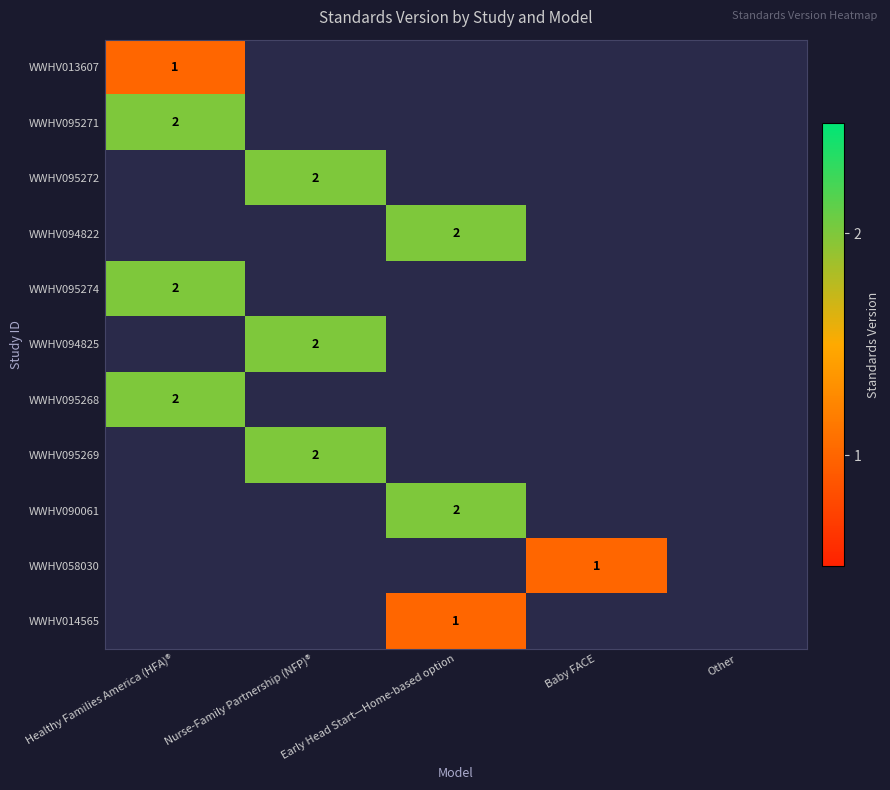

True or false: WWHV095268 has a value of 1 at Healthy Families America (HFA)®.

False